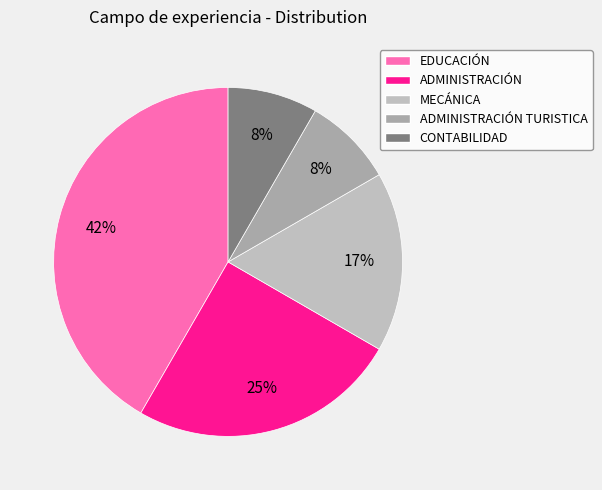

What percentage is the MECÁNICA slice, to the nearest percent?

17%